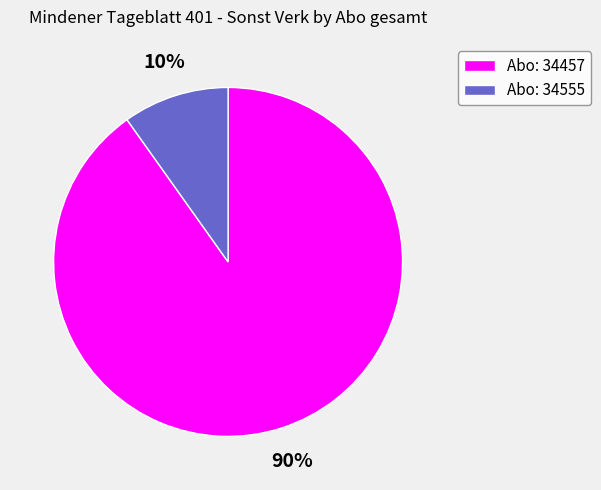

Which slice is the largest?

Abo: 34457